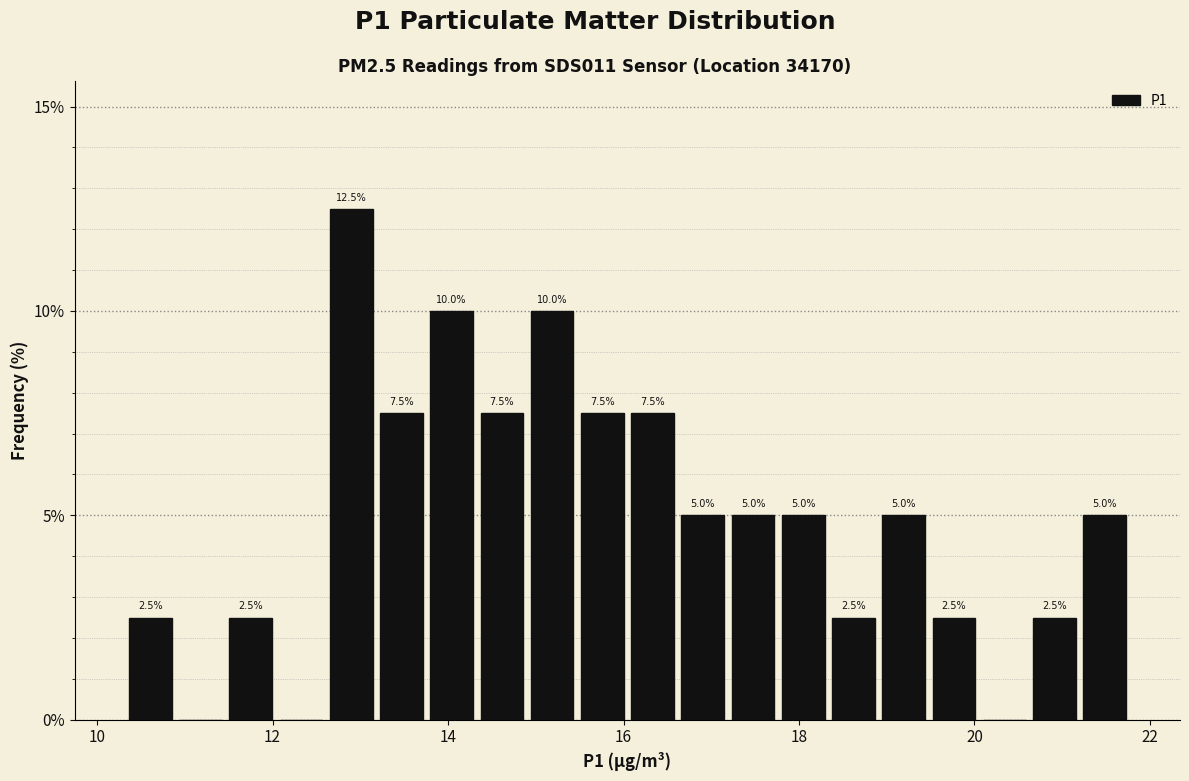

Read against the x-axis, roughly where is the centre of the tallest bar?

12.8